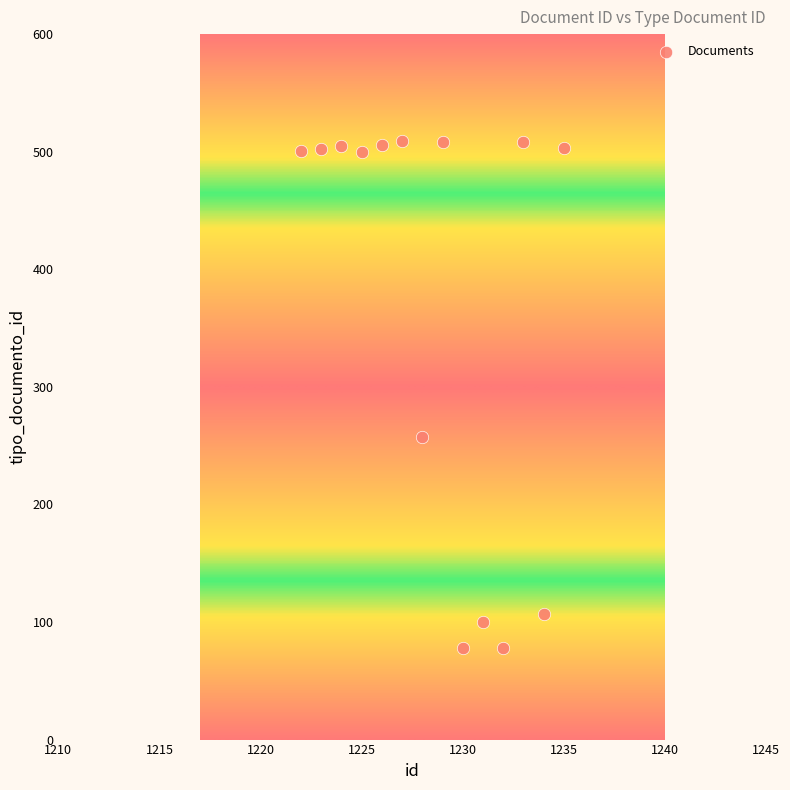

What is the range of Y values (max minus min)?

431